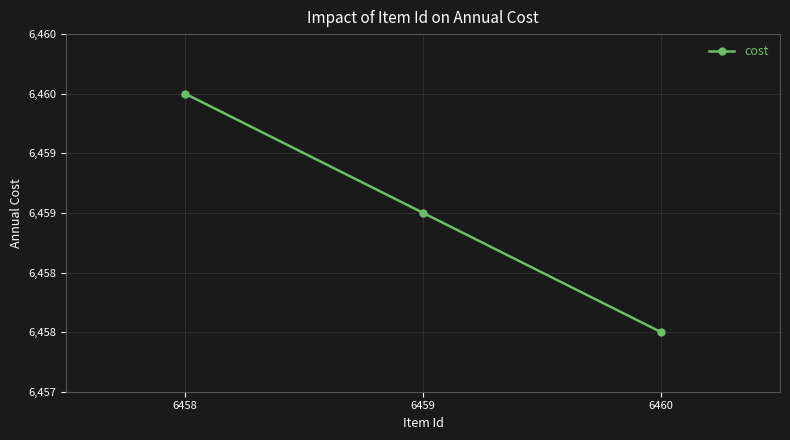

Reading left to right, list all the values displayed in this chart.

6458=6460	6459=6459	6460=6458